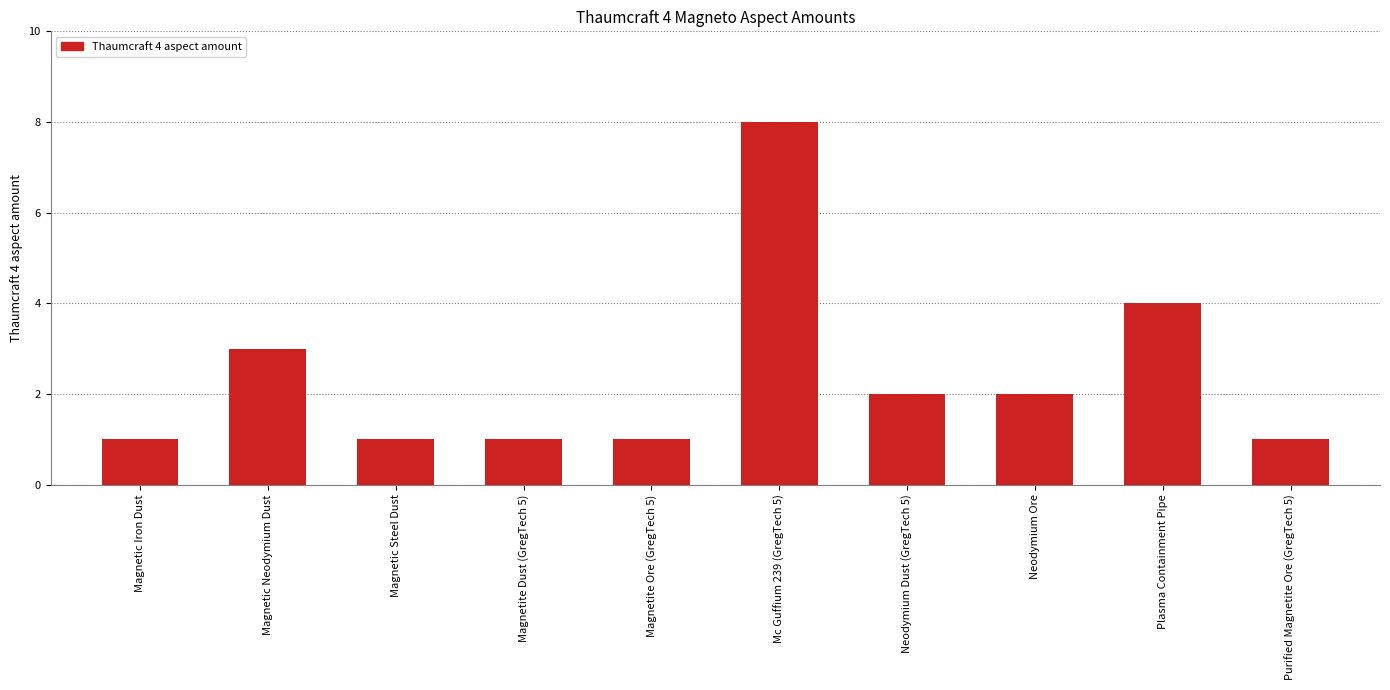

Are the bars grouped side by side (vs. stacked)?

No